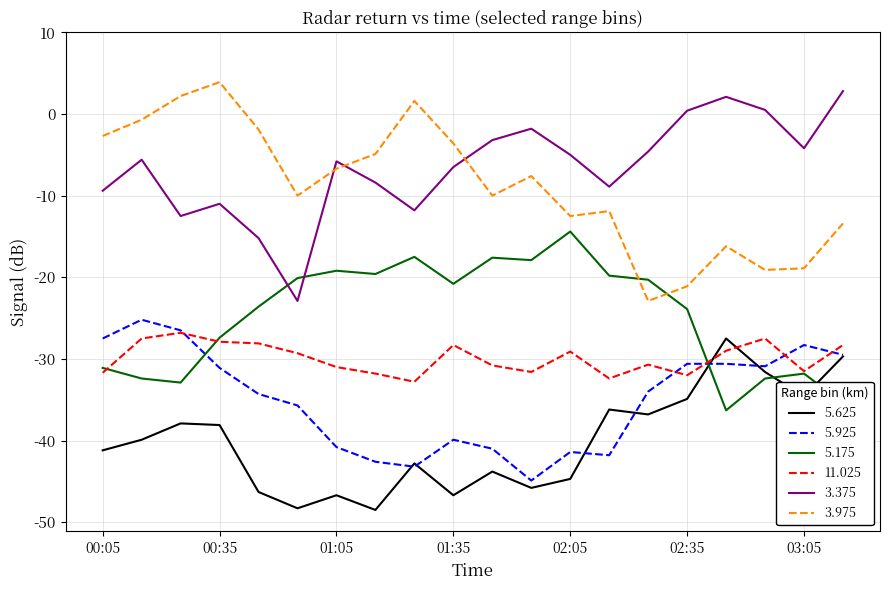

What is the smallest value displayed?

-48.5